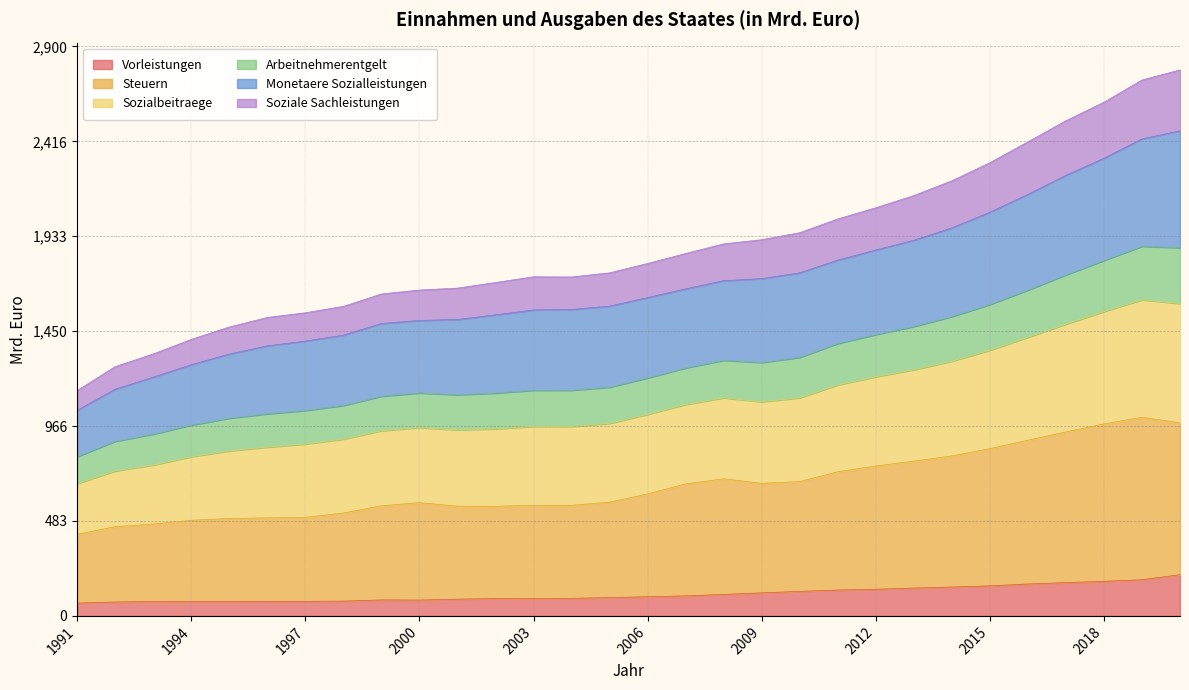

What is the highest value of the Vorleistungen series?

209.8